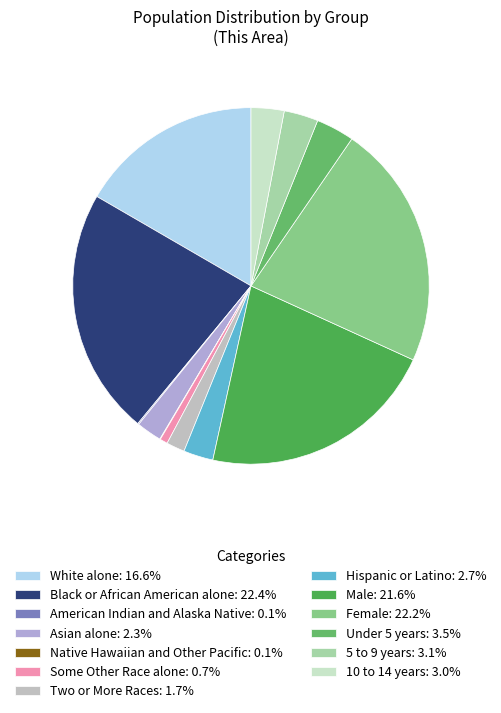

To the nearest percent, what is the difference between the Female and 10 to 14 years slice percentages?

19%